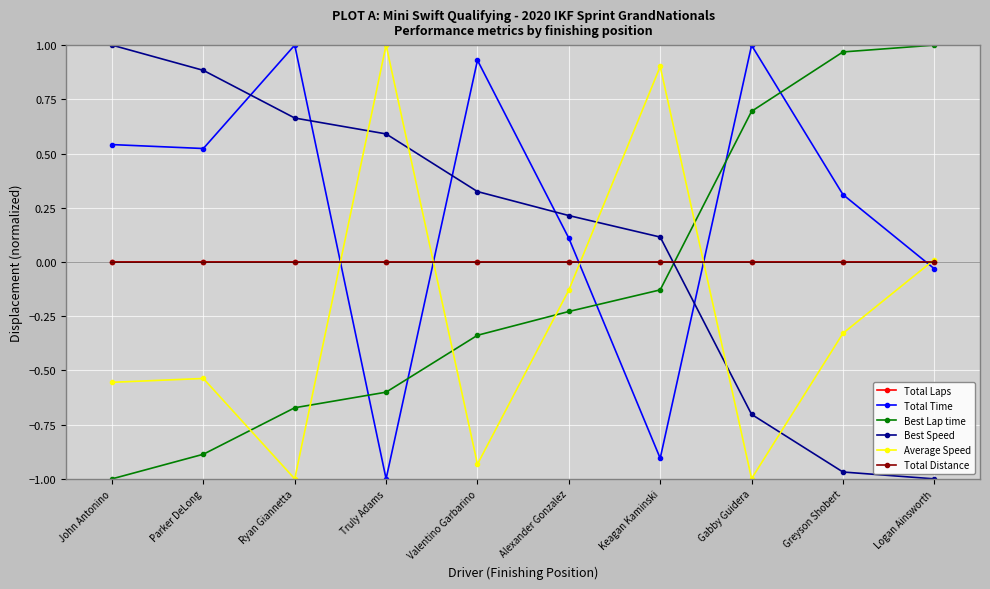

What is the sum of all Average Speed values?

-2.6